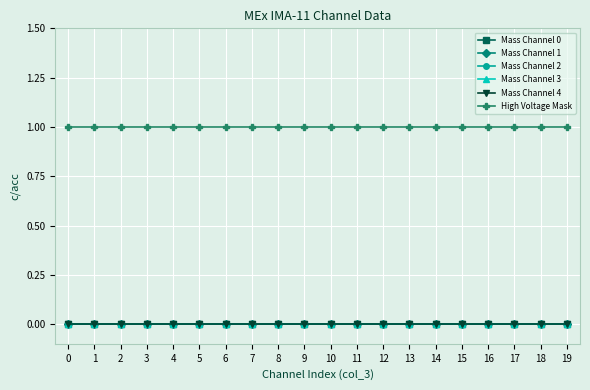

Is this an area chart (filled region under the line)?

No